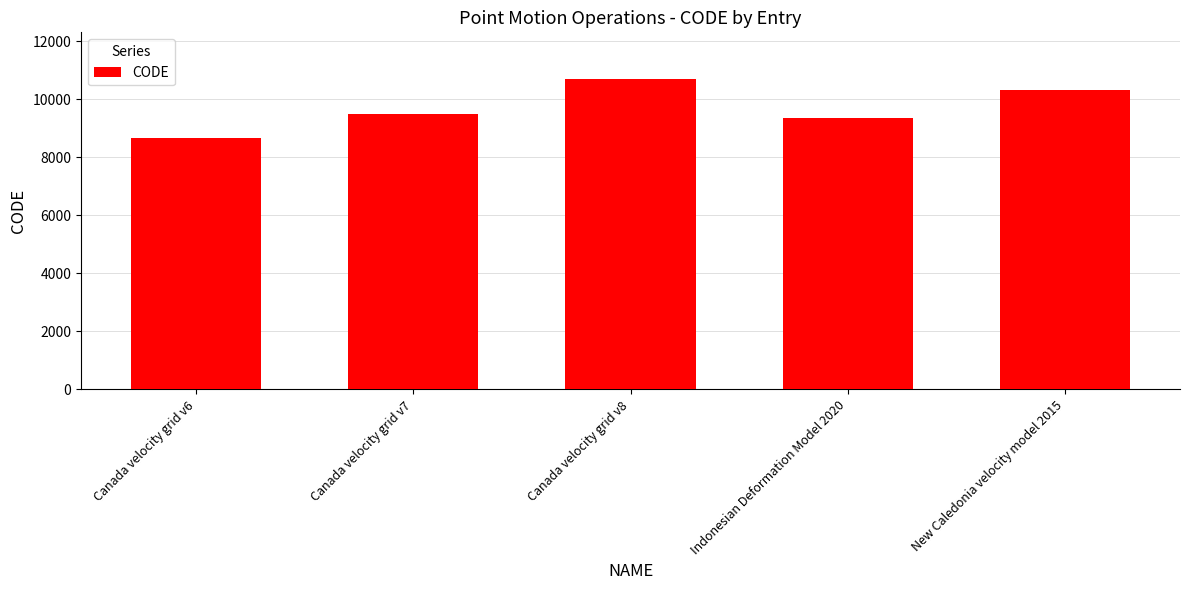

What is the maximum value shown in the chart?

10707